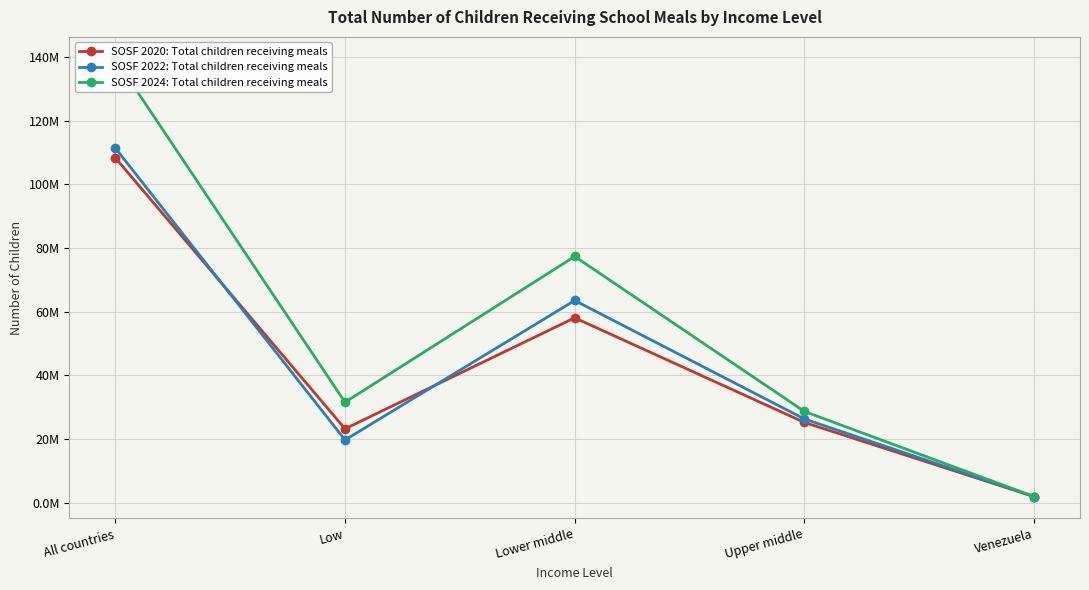

At which category does SOSF 2020: Total children receiving meals reach its first local valley?

Low